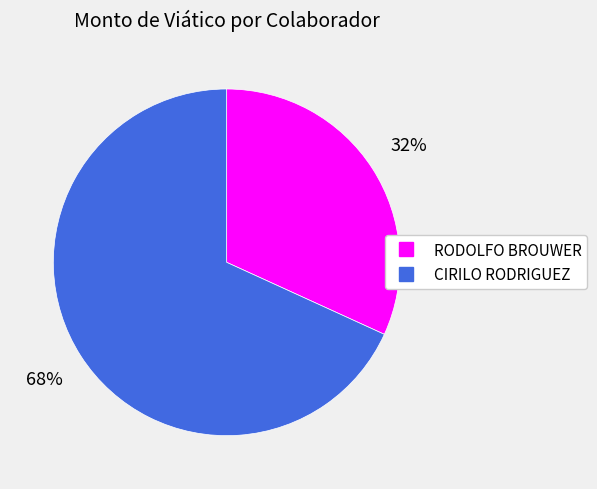

Is it true that RODOLFO BROUWER is 38% of the pie?

False